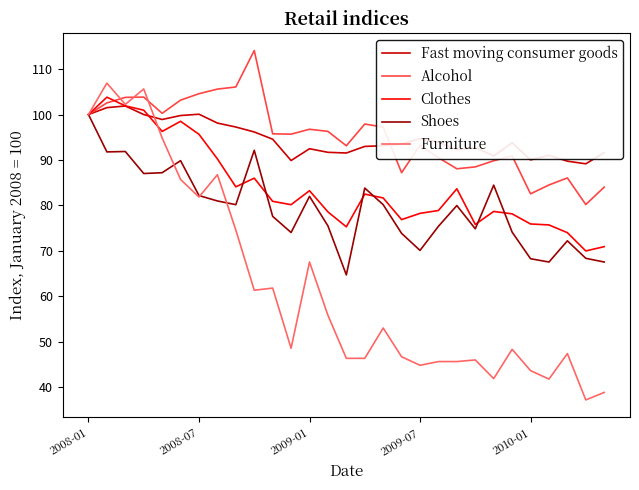

What is the minimum value for Fast moving consumer goods?

89.2